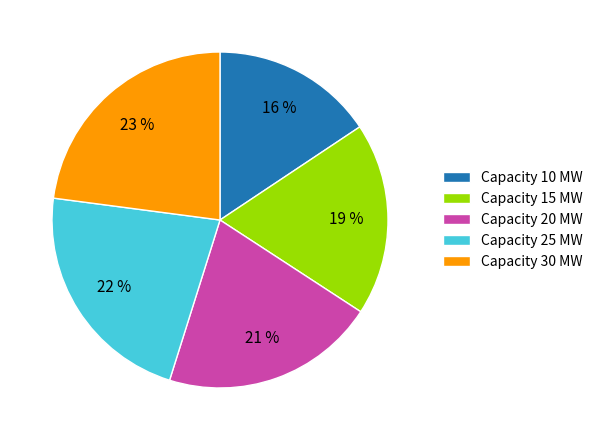

Count the number of slices in the pie.

5